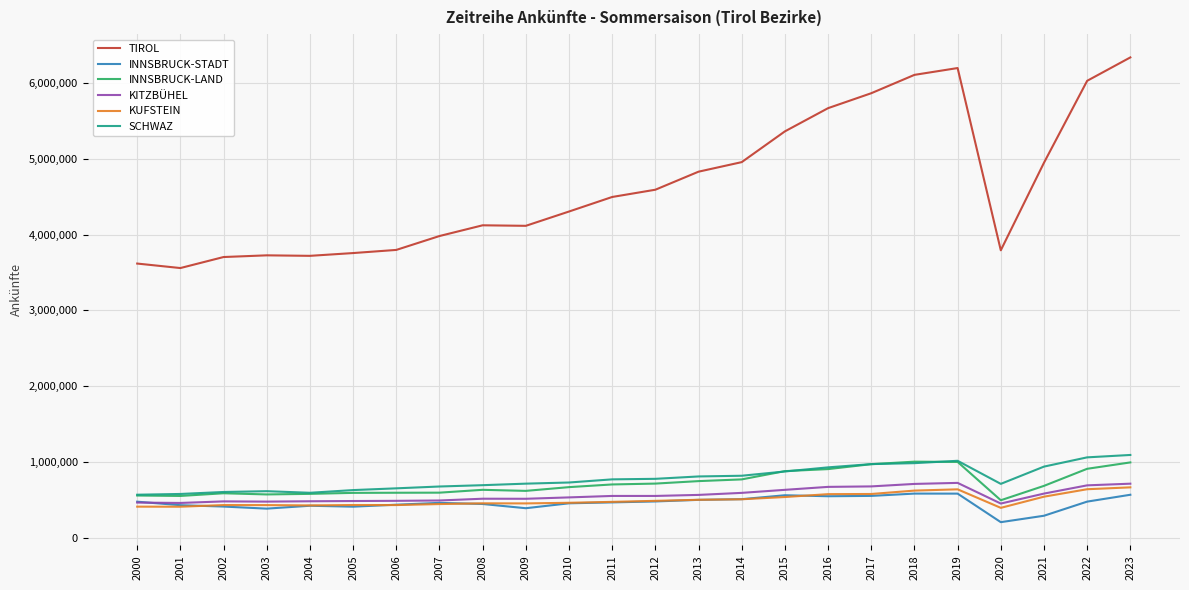

Count the number of categories in the chart.

24